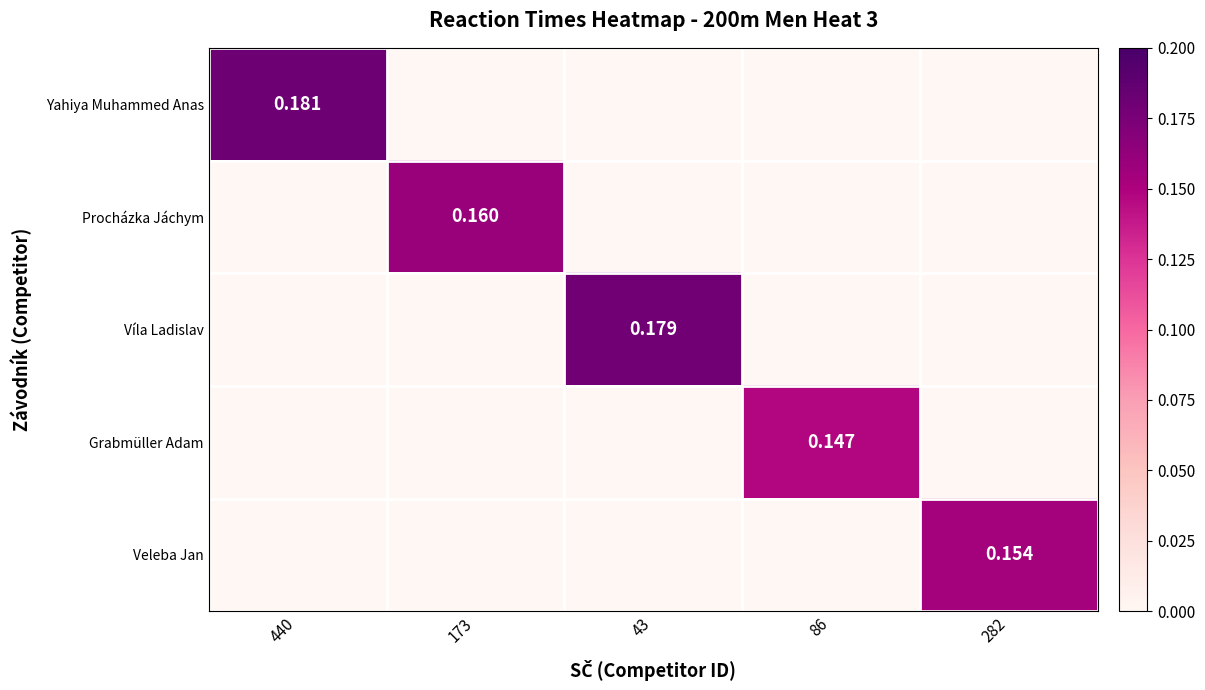

The value of Yahiya Muhammed Anas at 43 is -0.1. True or false?

False